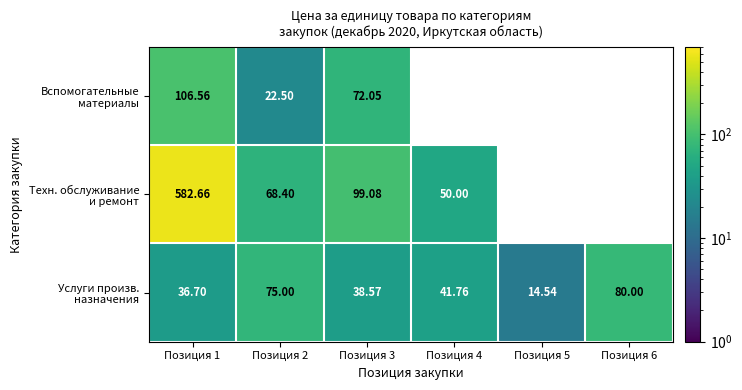

What is the difference between the highest and lowest values at Позиция 2?

52.5